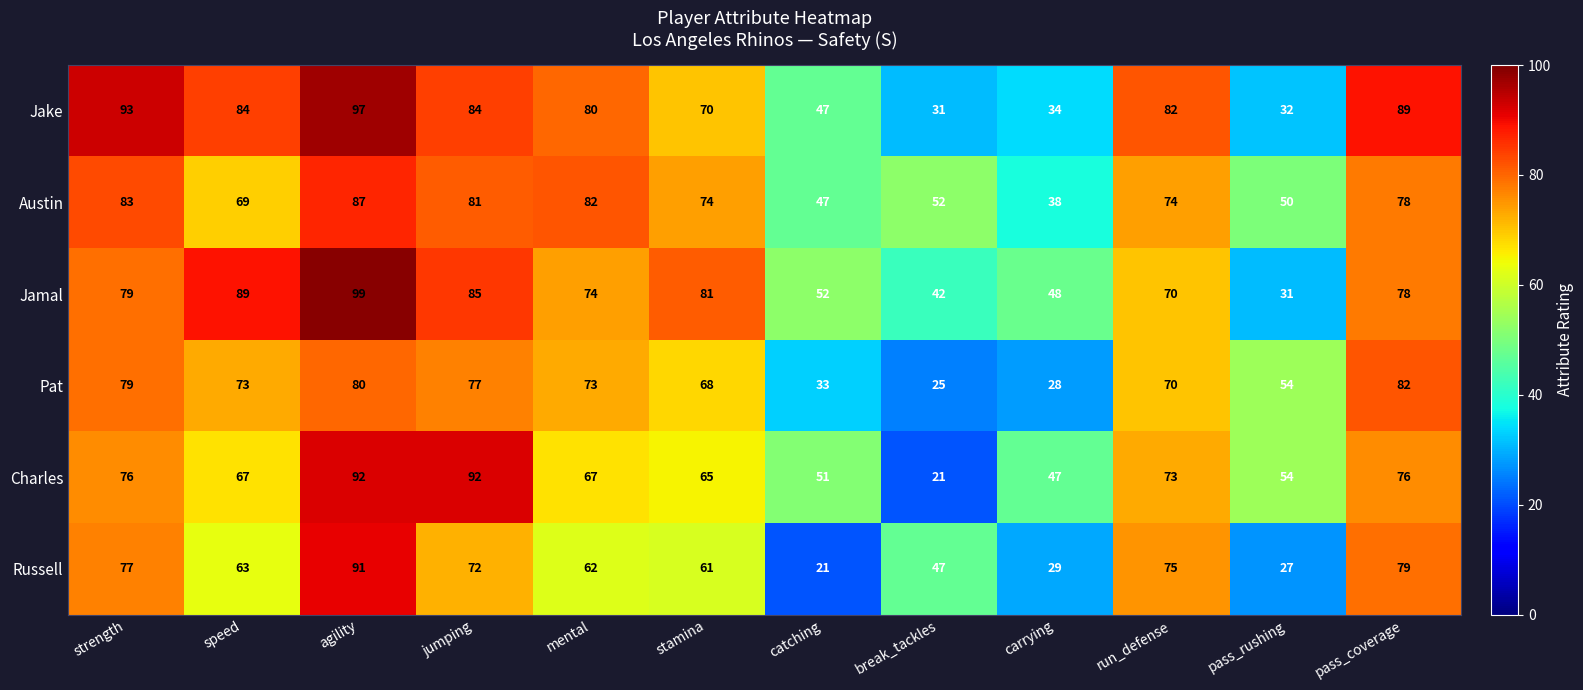

How many values in the Jamal series are below 78?

6